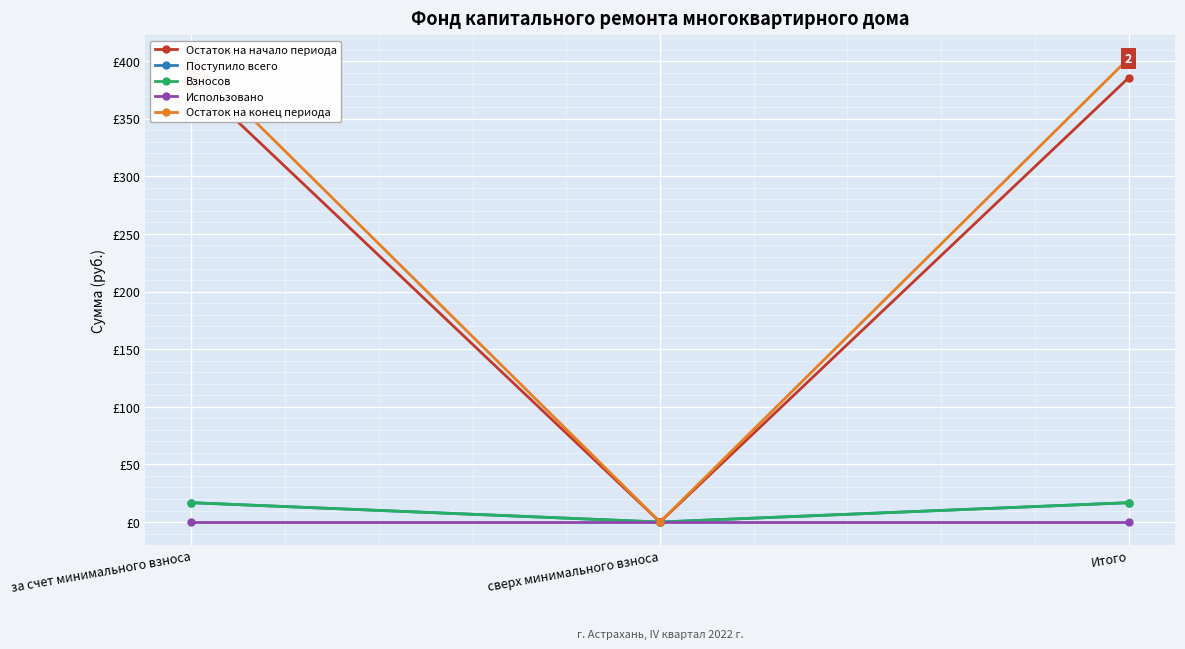

Which series has the largest total across all categories?

Остаток на конец периода